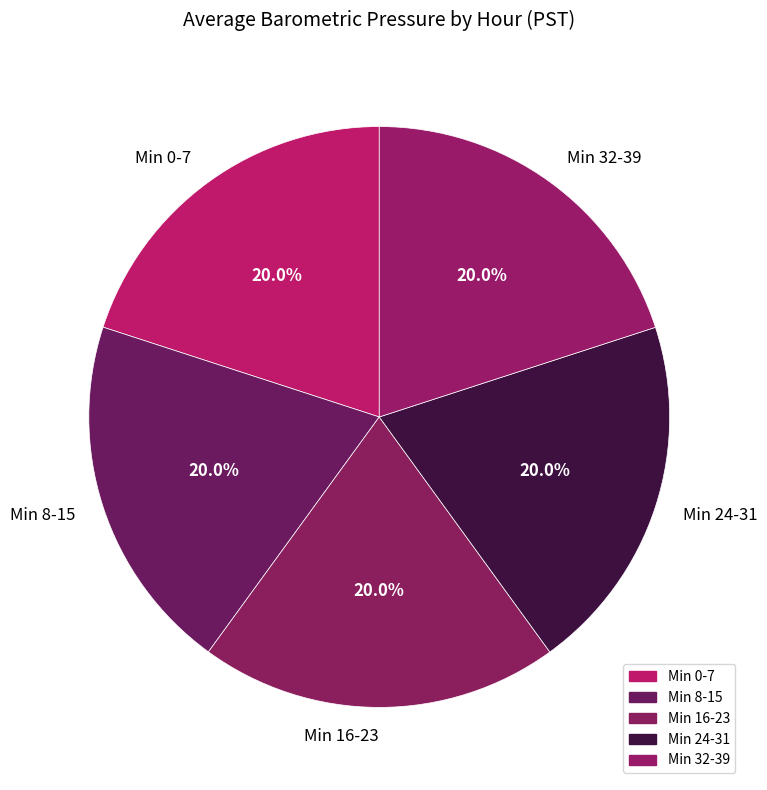

Approximately how many times larger is the value at Min 8-15 compared to Min 24-31?

1.0